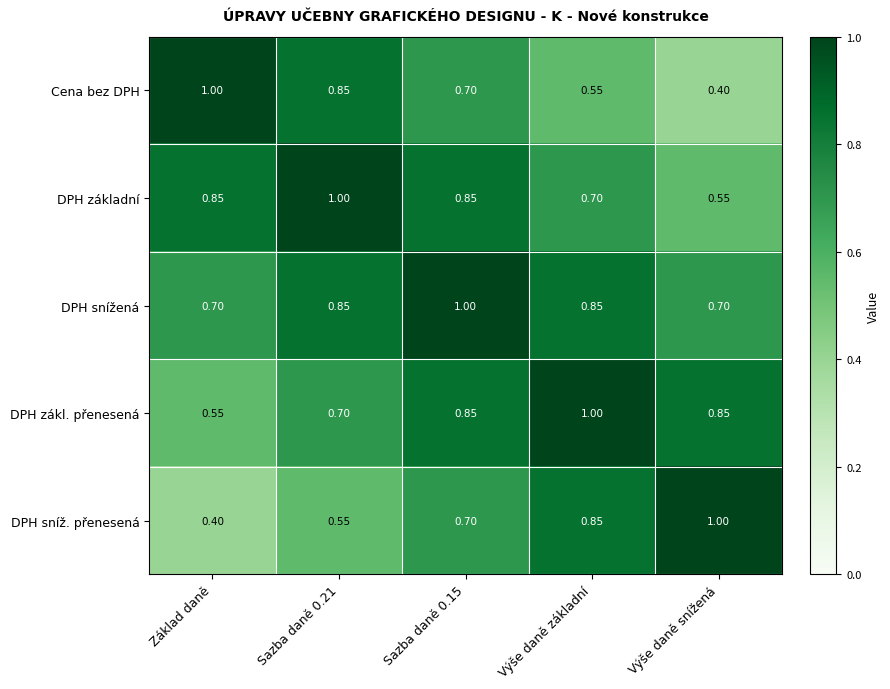

Rank the series at Výše daně snížená from highest to lowest value.

DPH sníž. přenesená, DPH zákl. přenesená, DPH snížená, DPH základní, Cena bez DPH